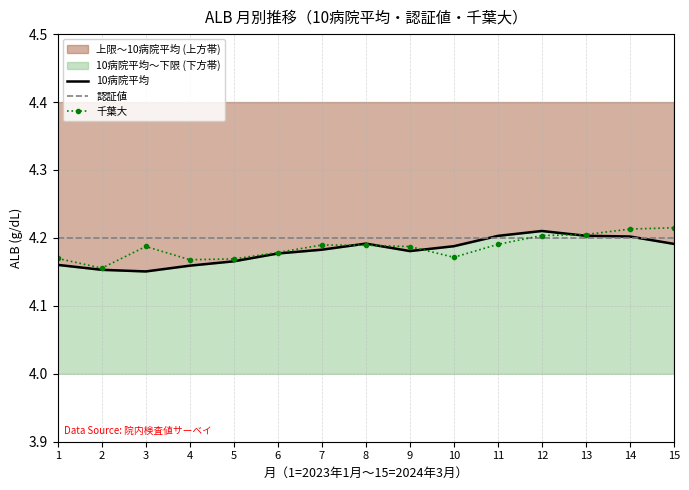

What is the value of the 認証値 point at the 8th from the left?

4.2